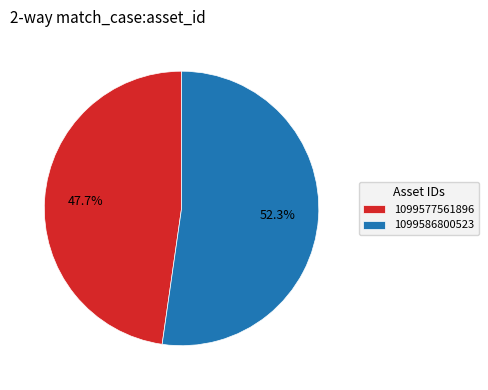

Between 1099577561896 and 1099586800523, which is larger?

1099586800523